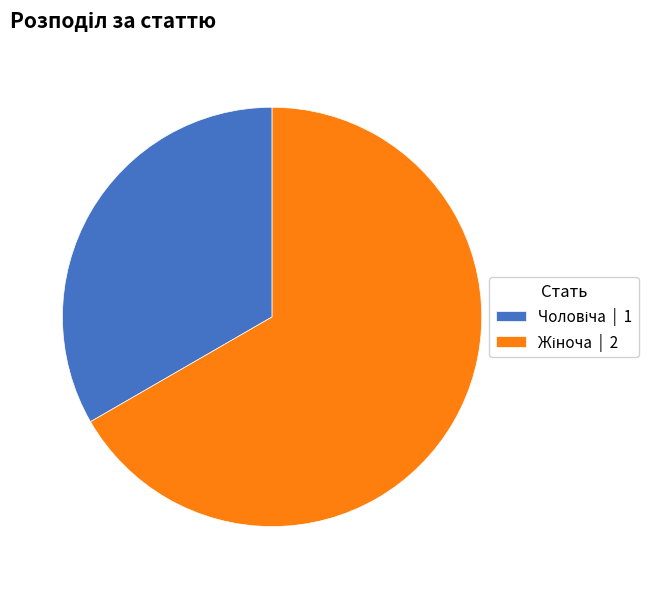

Is there any slice that represents more than half of the pie?

Yes